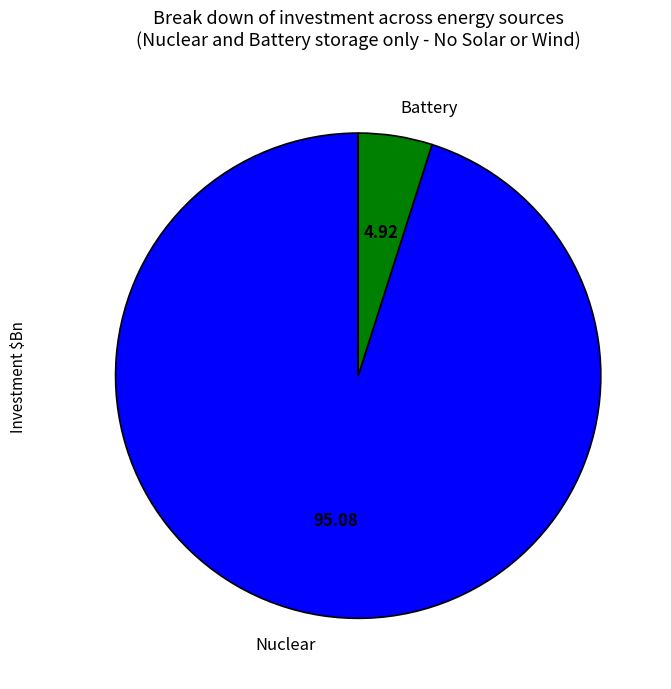

Rank the categories by value from highest to lowest.

Nuclear, Battery